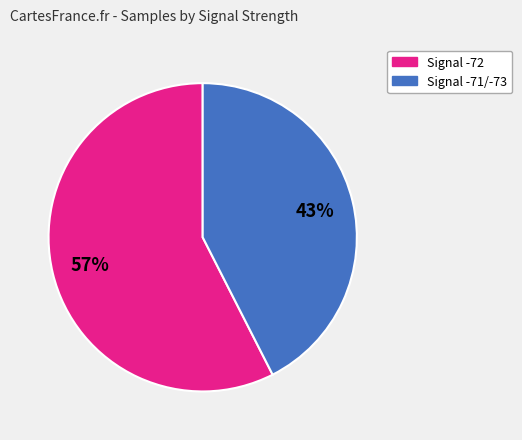

To the nearest percent, what is the average slice percentage?

50%